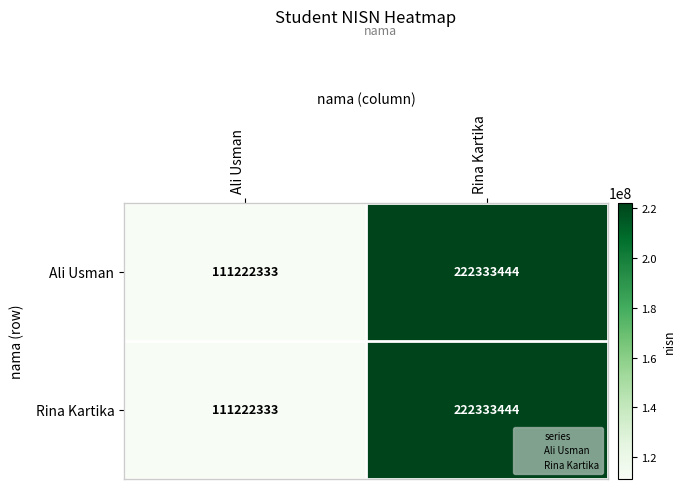

What is the difference between the Rina Kartika values at Rina Kartika and Ali Usman?

111111111